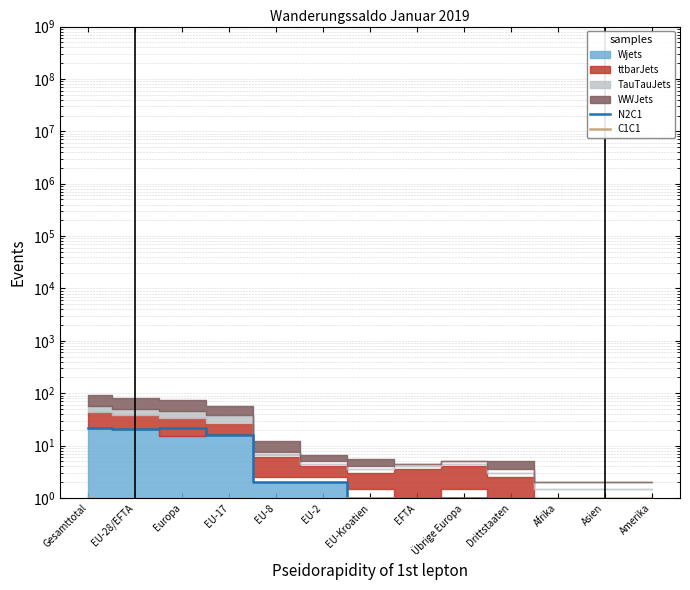

What is the difference between the C1C1 values at EU-17 and Übrige Europa?

0.5